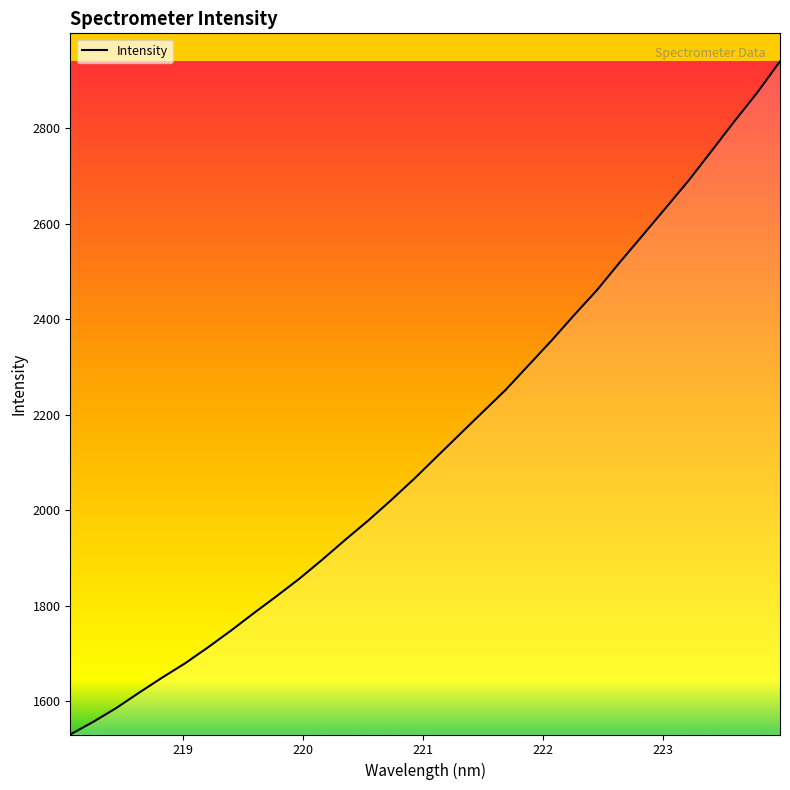

What is the difference between the maximum and minimum values?

1409.4